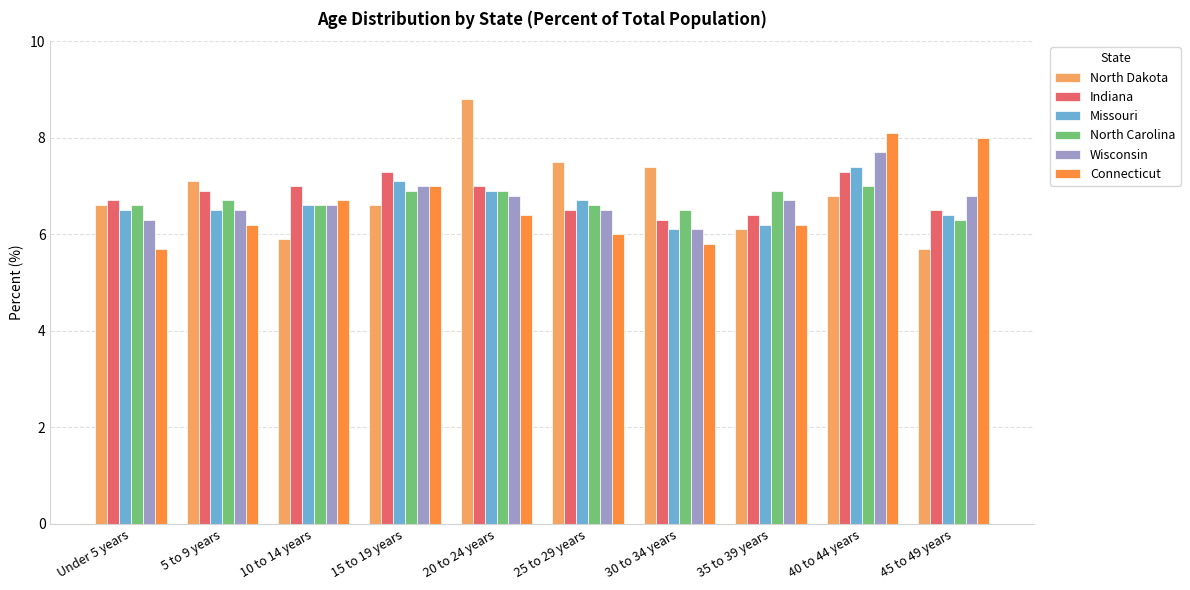

Are the bars grouped side by side (vs. stacked)?

Yes